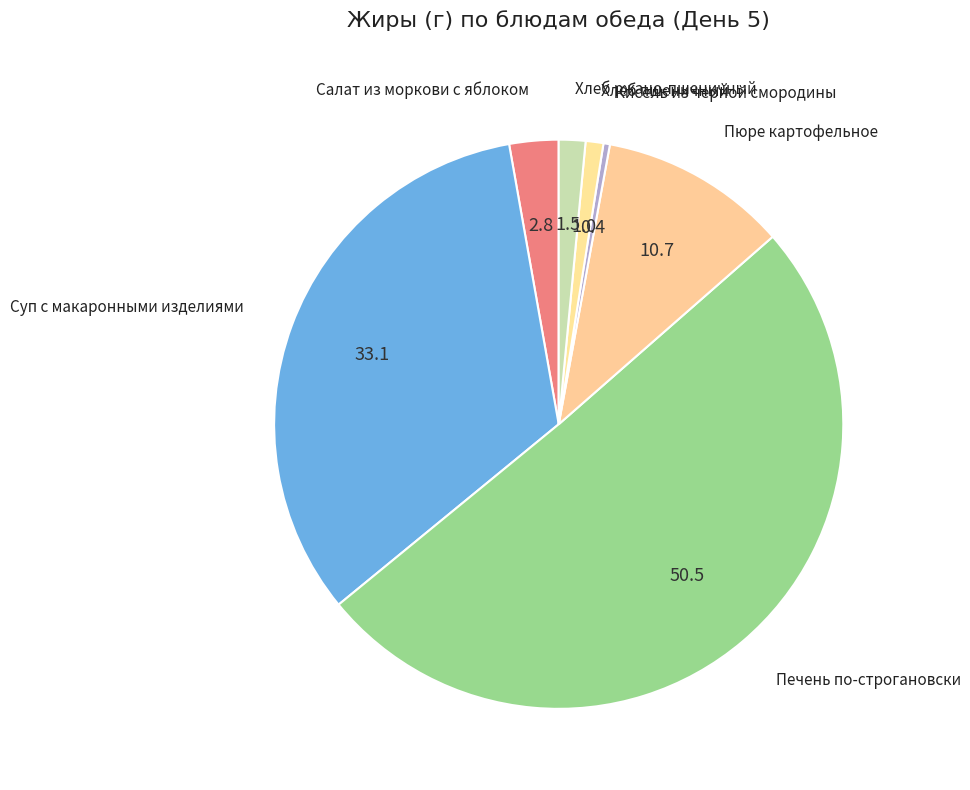

Is Хлеб пшеничный the majority of the pie?

No